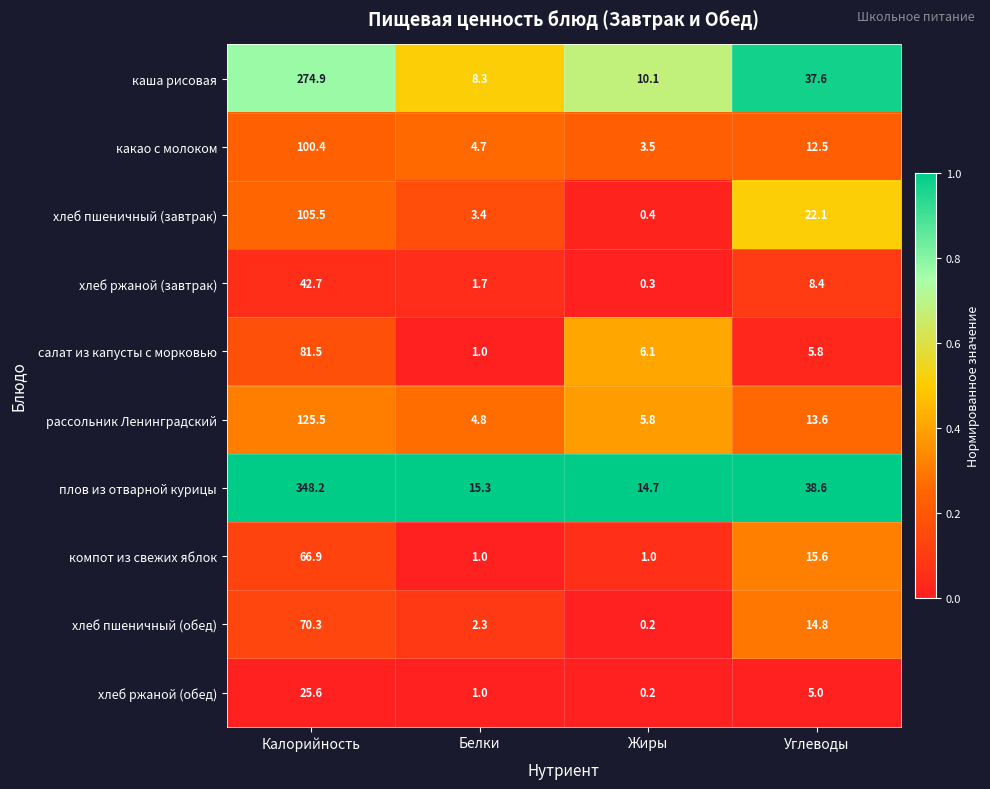

How many data points does each series have?

4